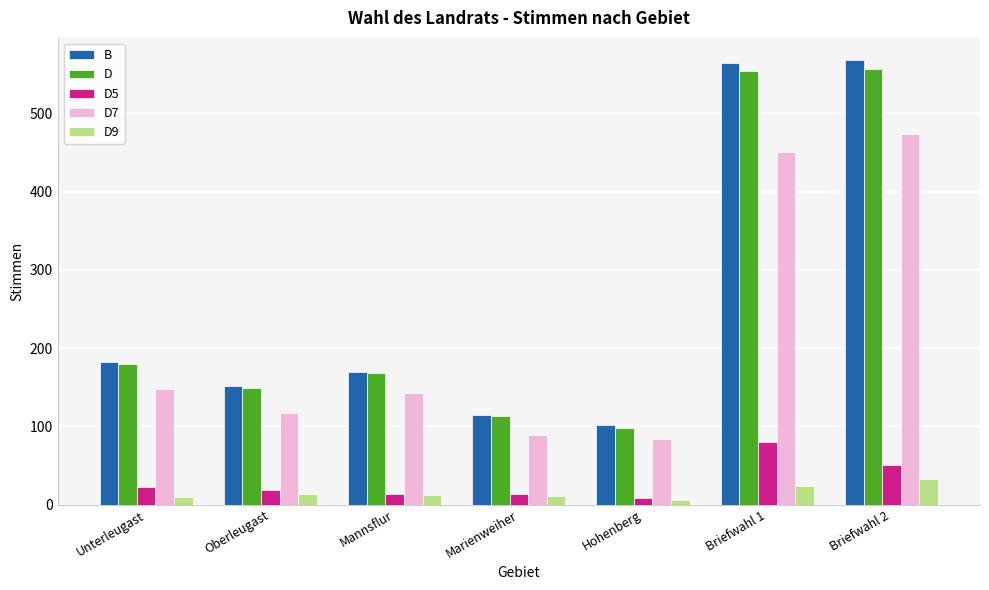

What is the total value across all series at Mannsflur?

506